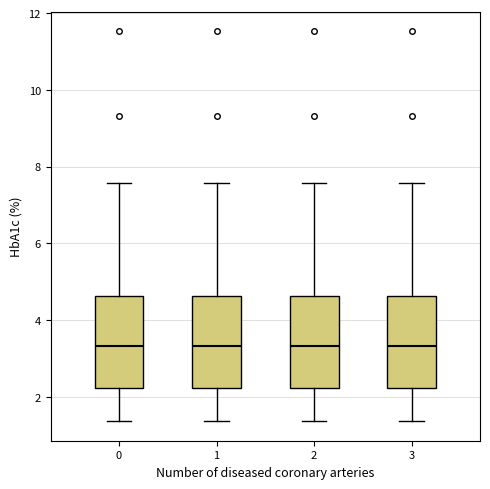

Reading left to right, read every box against the y-axis: the position of its median line, the range the box covers, and the ends of its whiskers. The values are not printed on the chart, so give them approximately, as read against the axis.

0: median 3.4, box 2.2 to 4.6, whiskers 1.4 to 7.6
1: median 3.4, box 2.2 to 4.6, whiskers 1.4 to 7.6
2: median 3.4, box 2.2 to 4.6, whiskers 1.4 to 7.6
3: median 3.4, box 2.2 to 4.6, whiskers 1.4 to 7.6